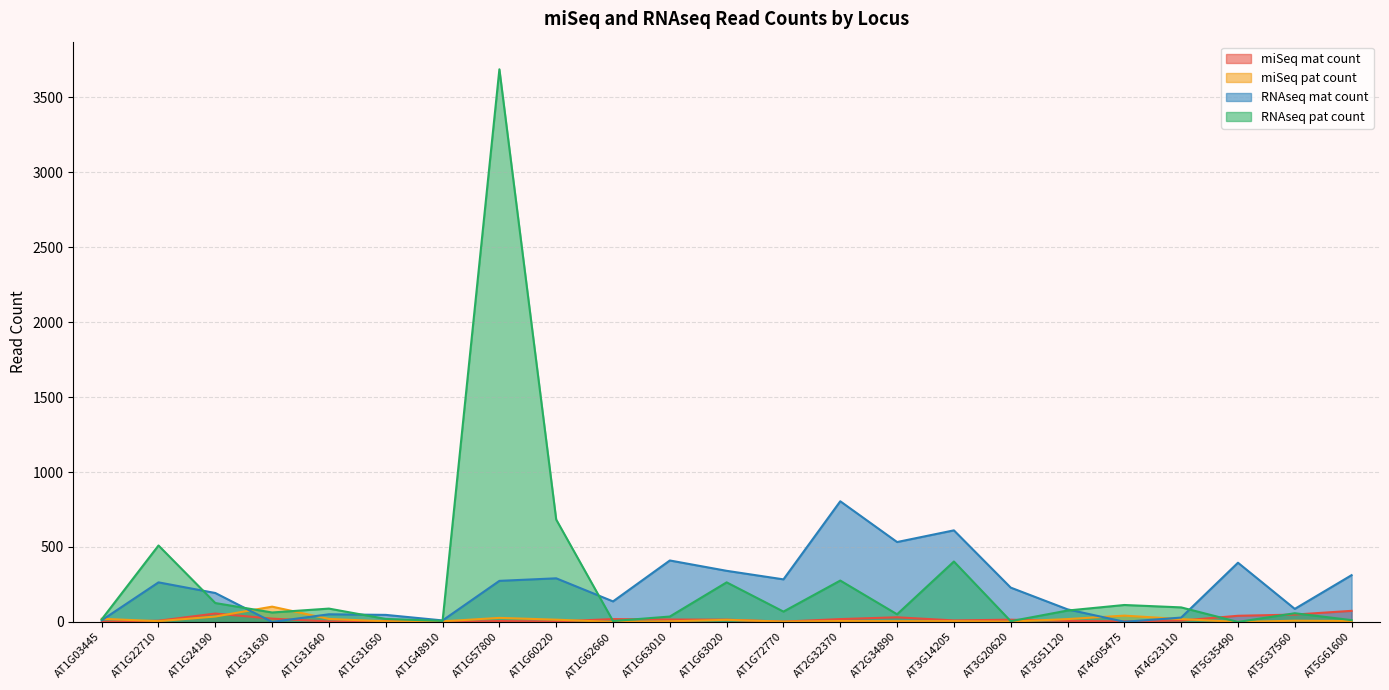

How many values in the RNAseq mat count series are below 229?

11